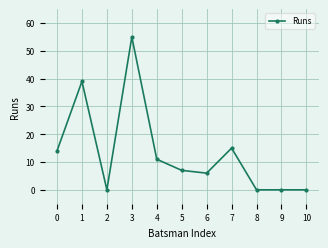

What is the value of the 6th point from the left?

7